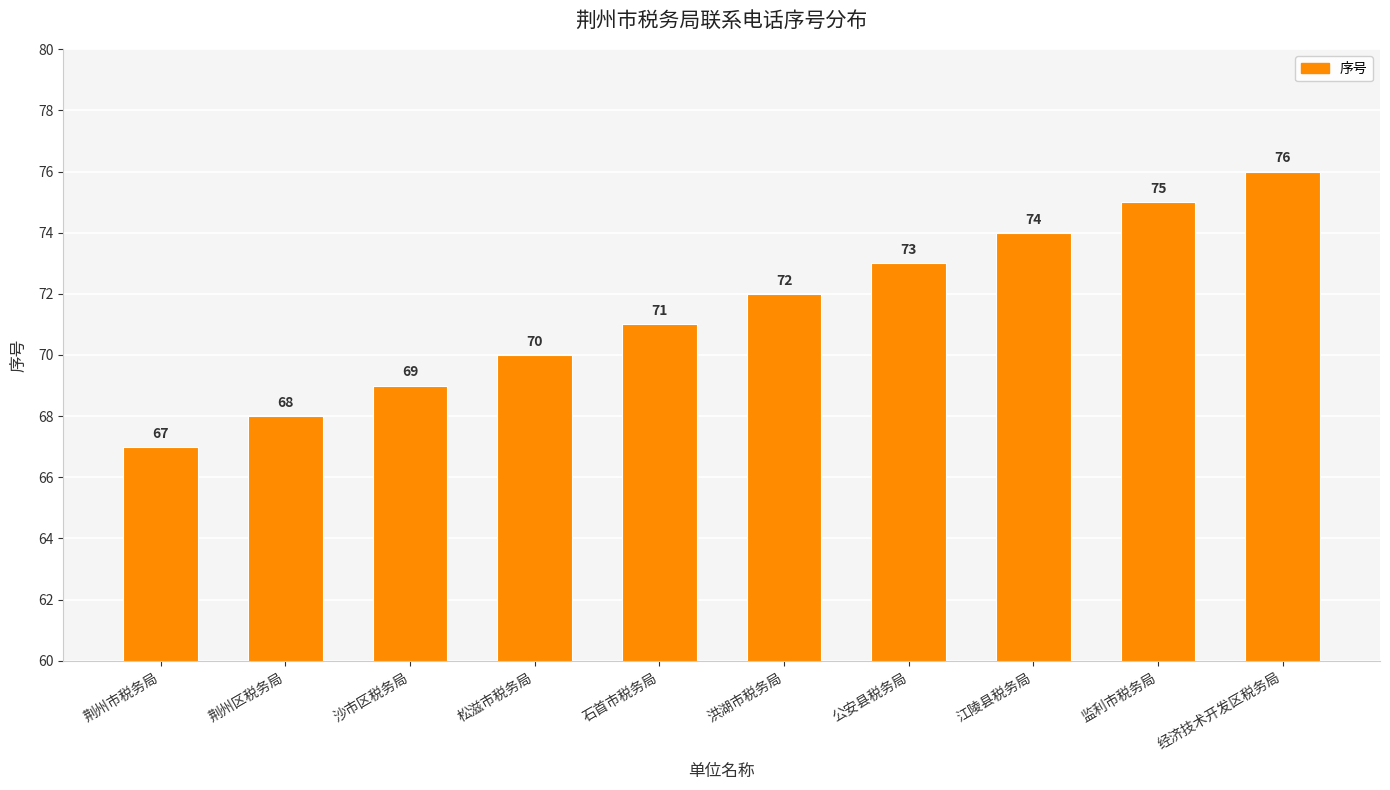

The value at 公安县税务局 is 124. True or false?

False